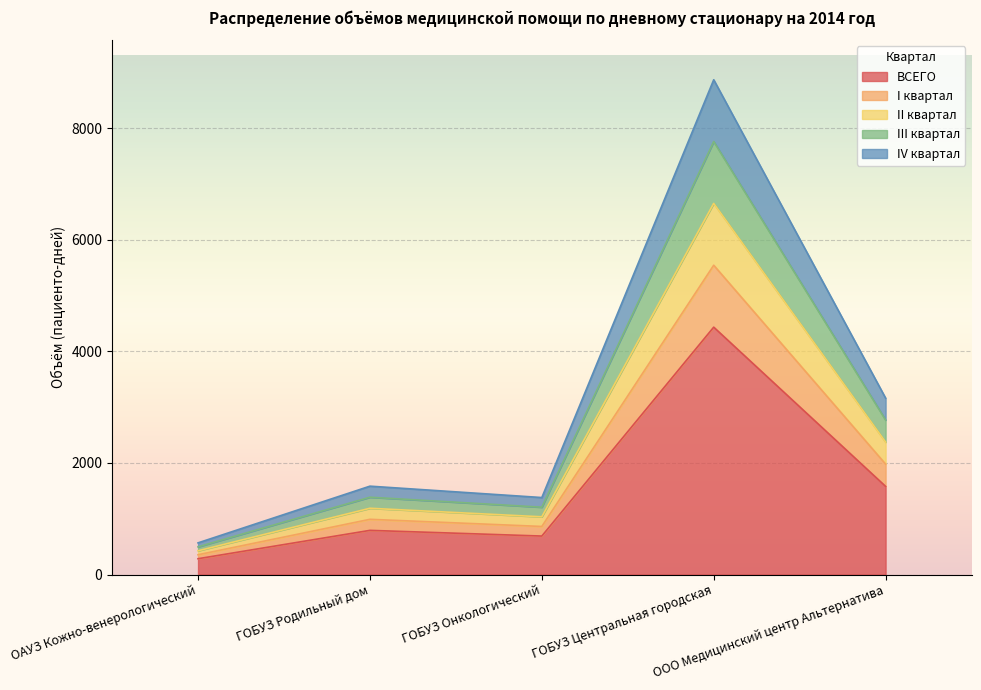

Rank the categories by ВСЕГО value from highest to lowest.

ГОБУЗ Центральная городская, ООО Медицинский центр Альтернатива, ГОБУЗ Родильный дом, ГОБУЗ Онкологический, ОАУЗ Кожно-венерологический